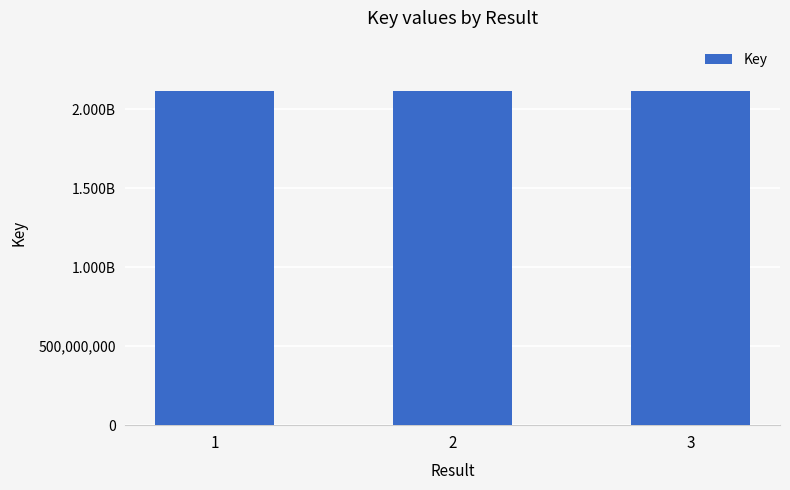

What is the average value?

2117945832